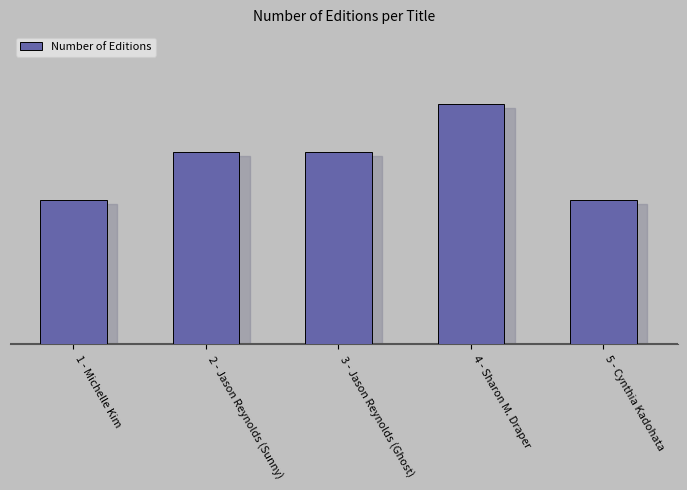

What is the label of the 1st bar from the left?

1 - Michelle Kim